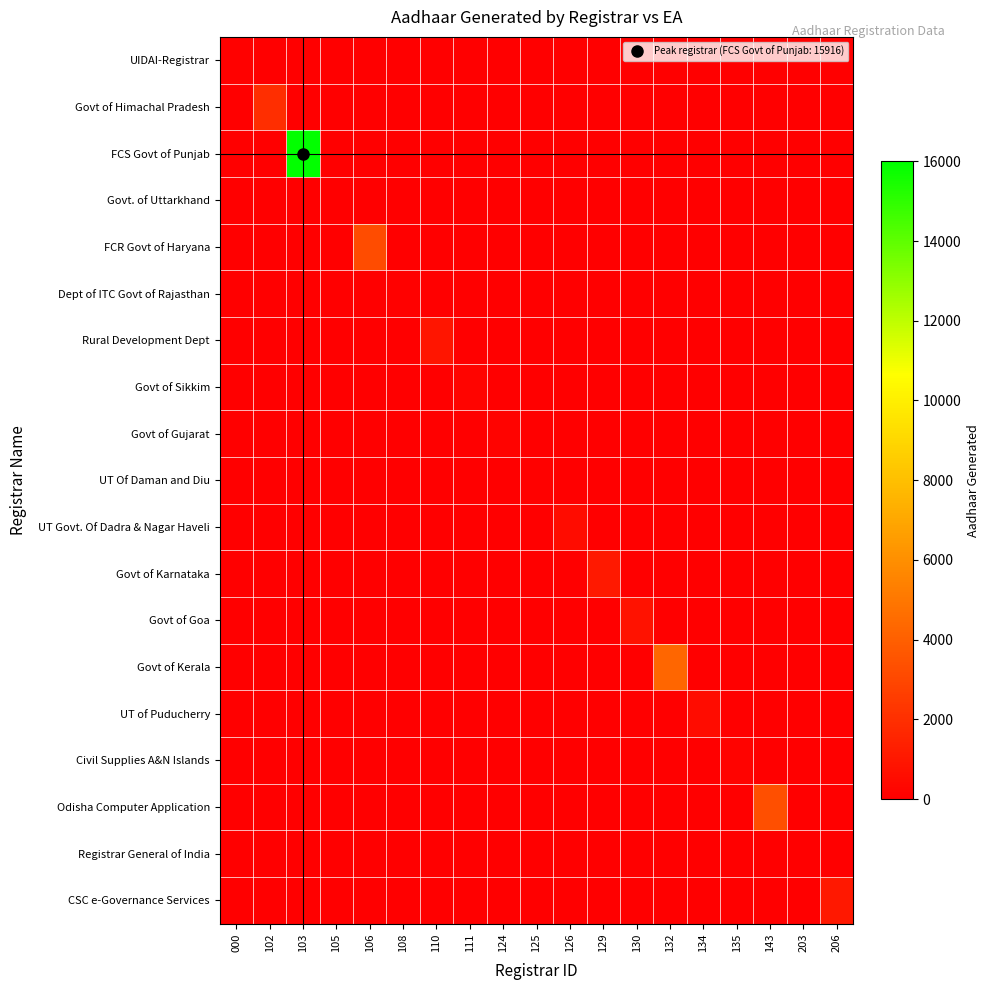

Rank the categories by Govt of Gujarat value from lowest to highest.

000, 102, 103, 105, 106, 108, 110, 111, 124, 125, 126, 129, 130, 132, 134, 135, 143, 203, 206